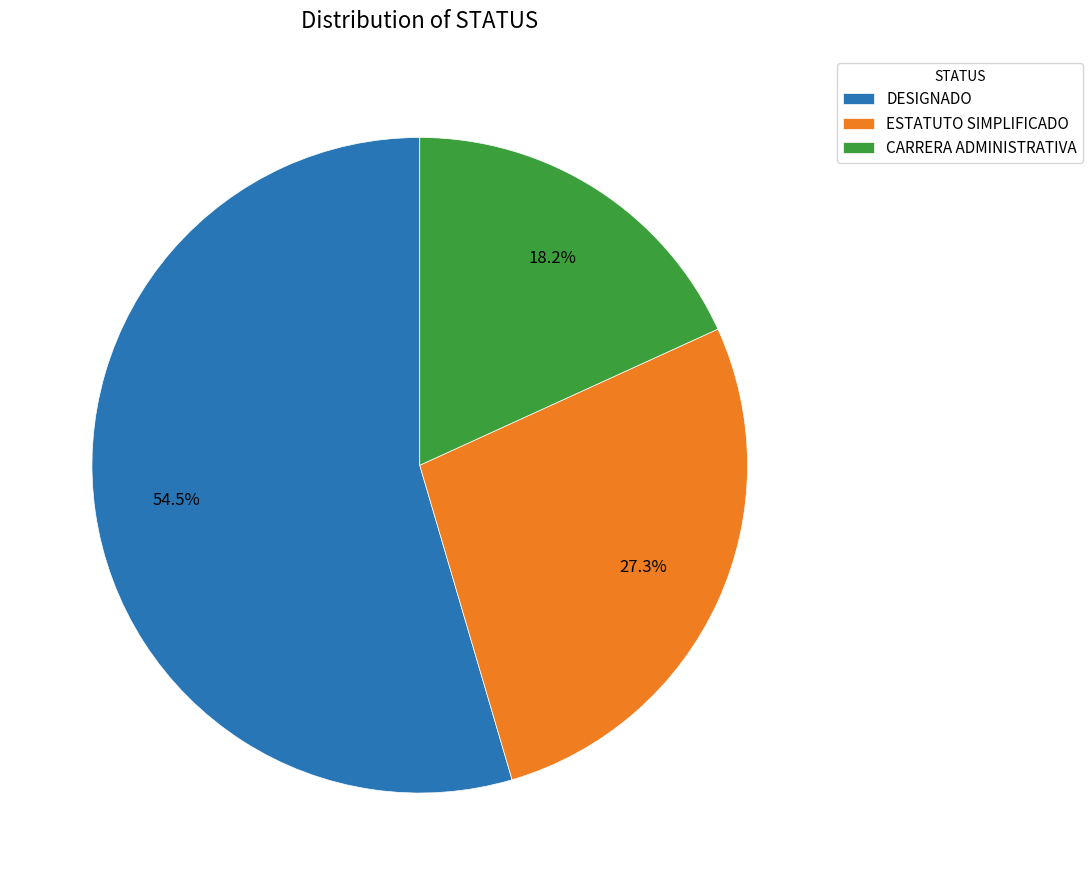

Which slice is the largest?

DESIGNADO